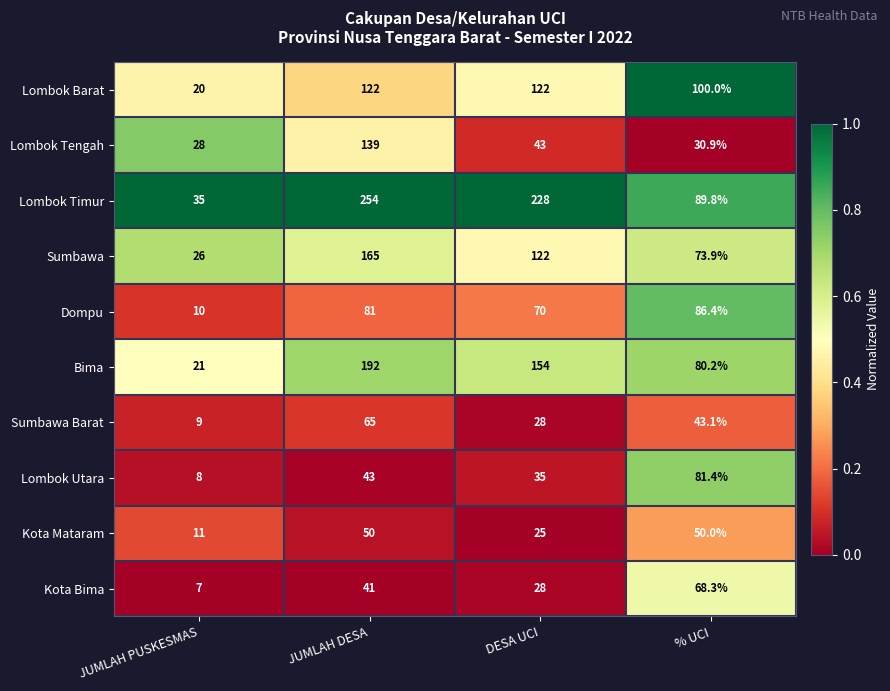

At which label does Kota Mataram reach its minimum?

JUMLAH PUSKESMAS